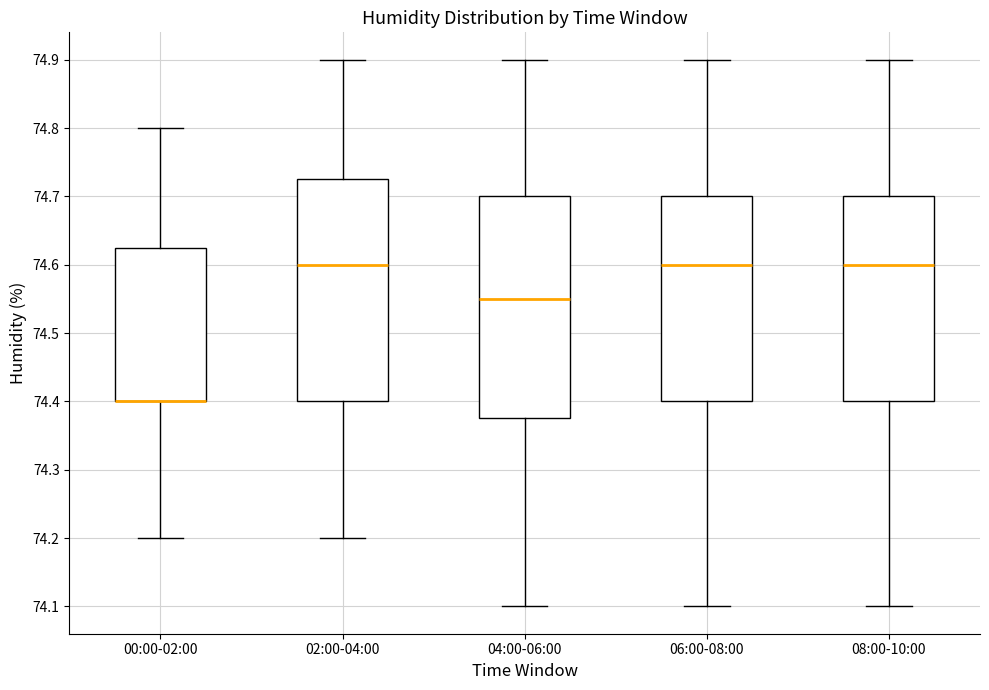

Reading left to right, read every box against the y-axis: the position of its median line, the range the box covers, and the ends of its whiskers. The values are not printed on the chart, so give them approximately, as read against the axis.

00:00-02:00: median 74.40 (drawn on the box's lower edge), box 74.40 to 74.63, whiskers 74.20 to 74.80
02:00-04:00: median 74.60, box 74.40 to 74.73, whiskers 74.20 to 74.90
04:00-06:00: median 74.55, box 74.38 to 74.70, whiskers 74.10 to 74.90
06:00-08:00: median 74.60, box 74.40 to 74.70, whiskers 74.10 to 74.90
08:00-10:00: median 74.60, box 74.40 to 74.70, whiskers 74.10 to 74.90